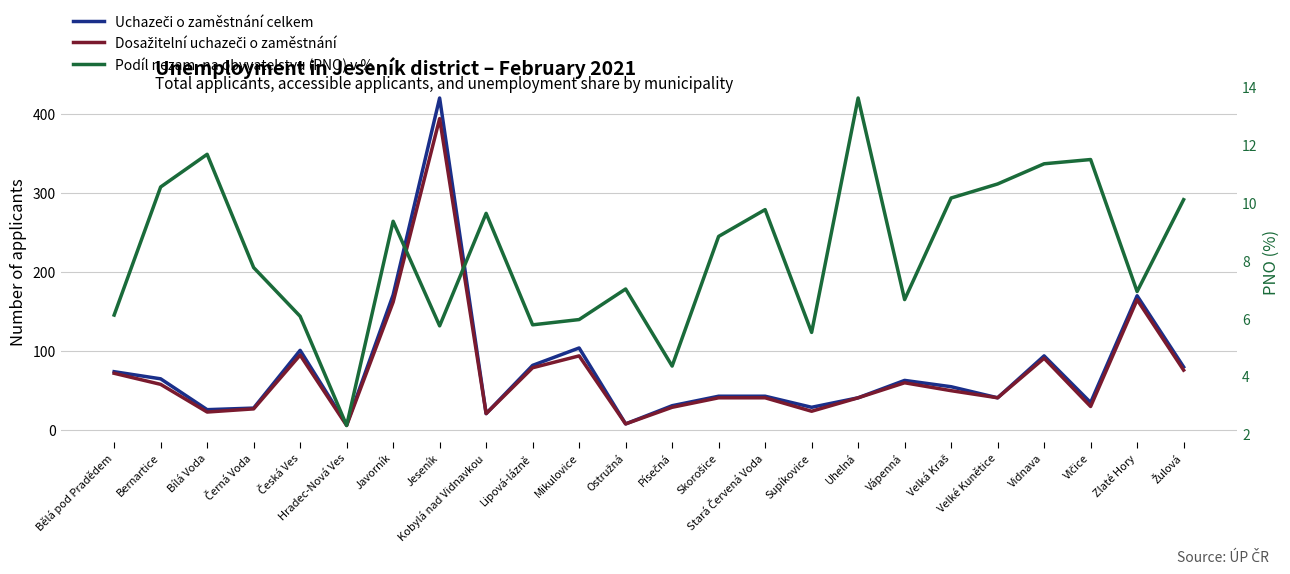

True or false: Podíl nezam. na obyvatelstvu (PNO) v % has a value of 1.2 at Lipová-lázně.

False